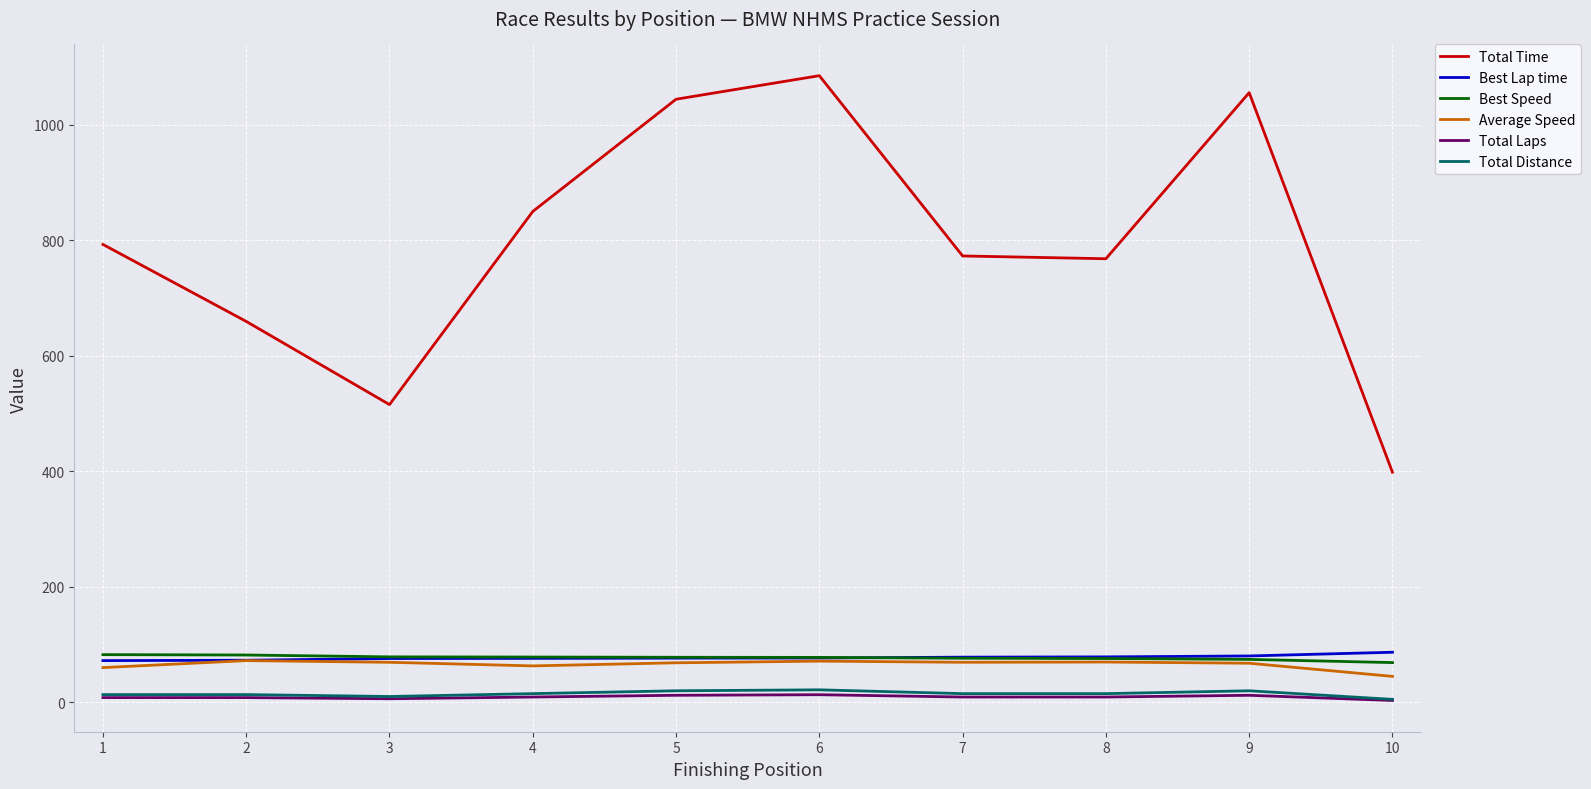

True or false: Best Lap time and Total Time cross at least once.

False